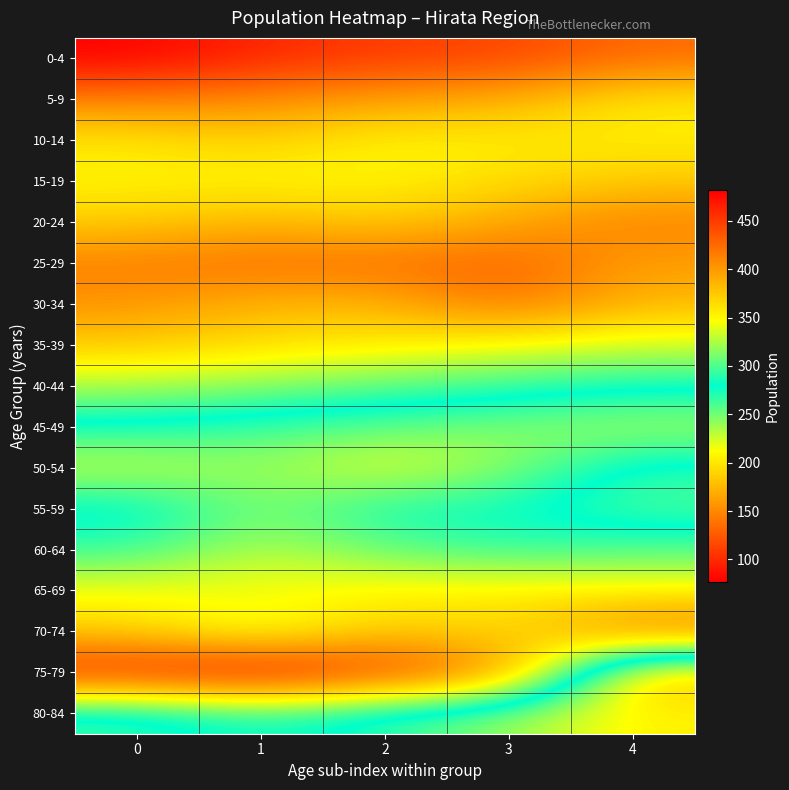

What is the difference between the highest and lowest values at 1?

384